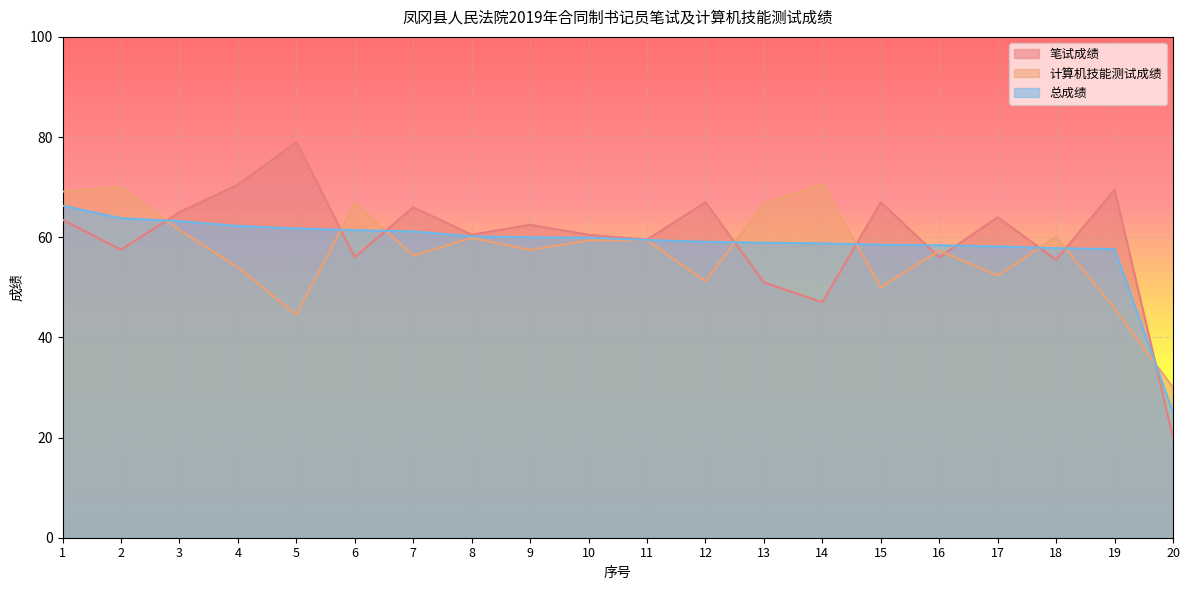

Which series has the largest total across all categories?

笔试成绩